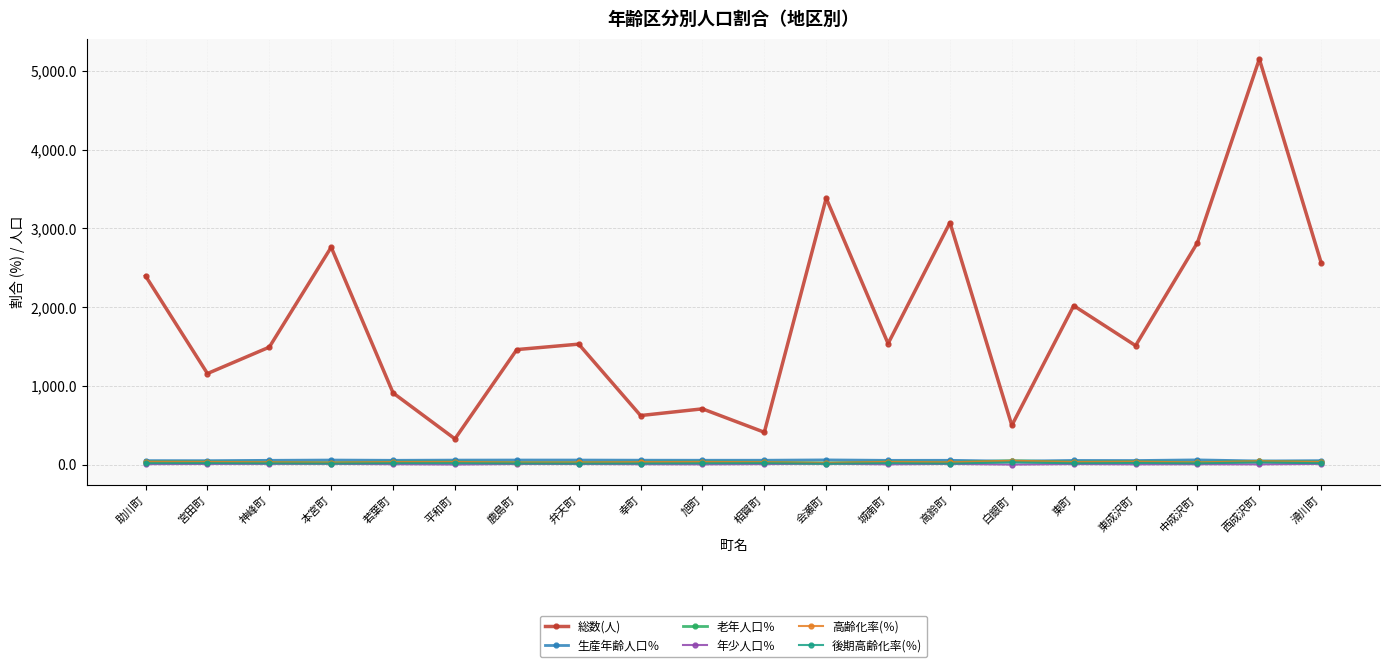

Does the chart have visible grid lines?

Yes